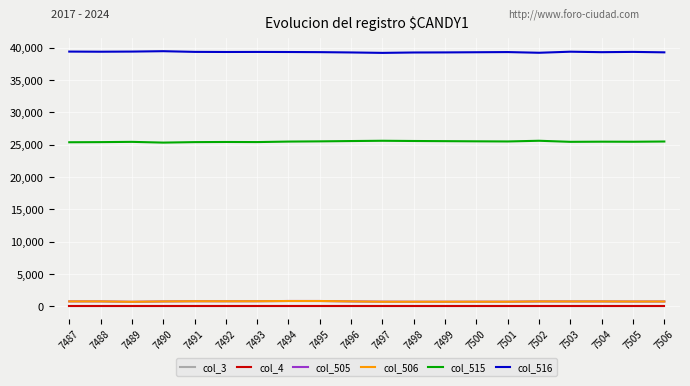

Does the chart have visible grid lines?

Yes